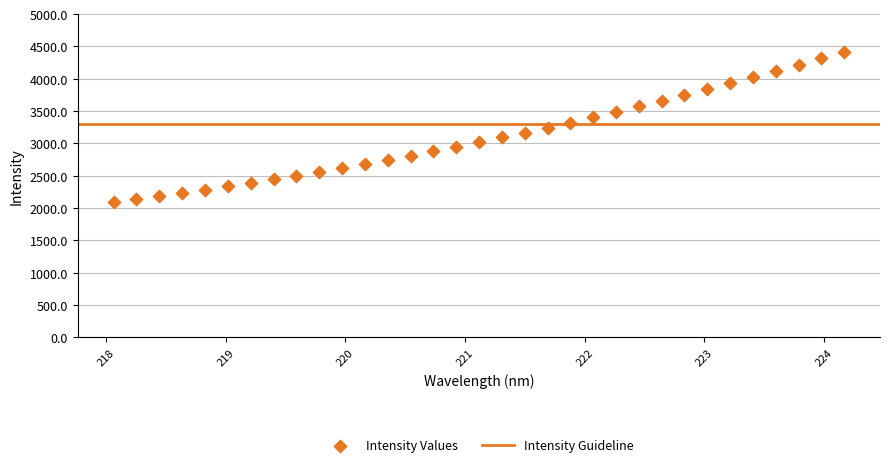

What is the range of Y values (max minus min)?

2325.3